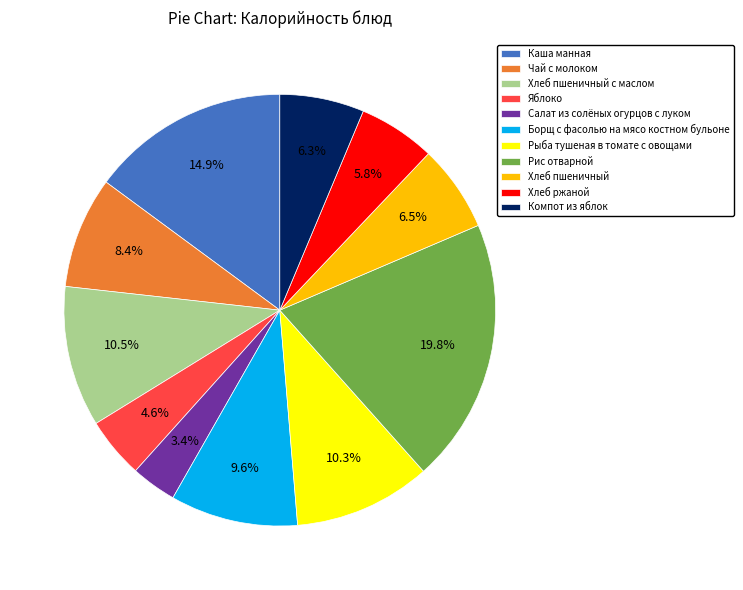

To the nearest percent, what is the difference between the Каша манная and Борщ с фасолью на мясо костном бульоне slice percentages?

5%